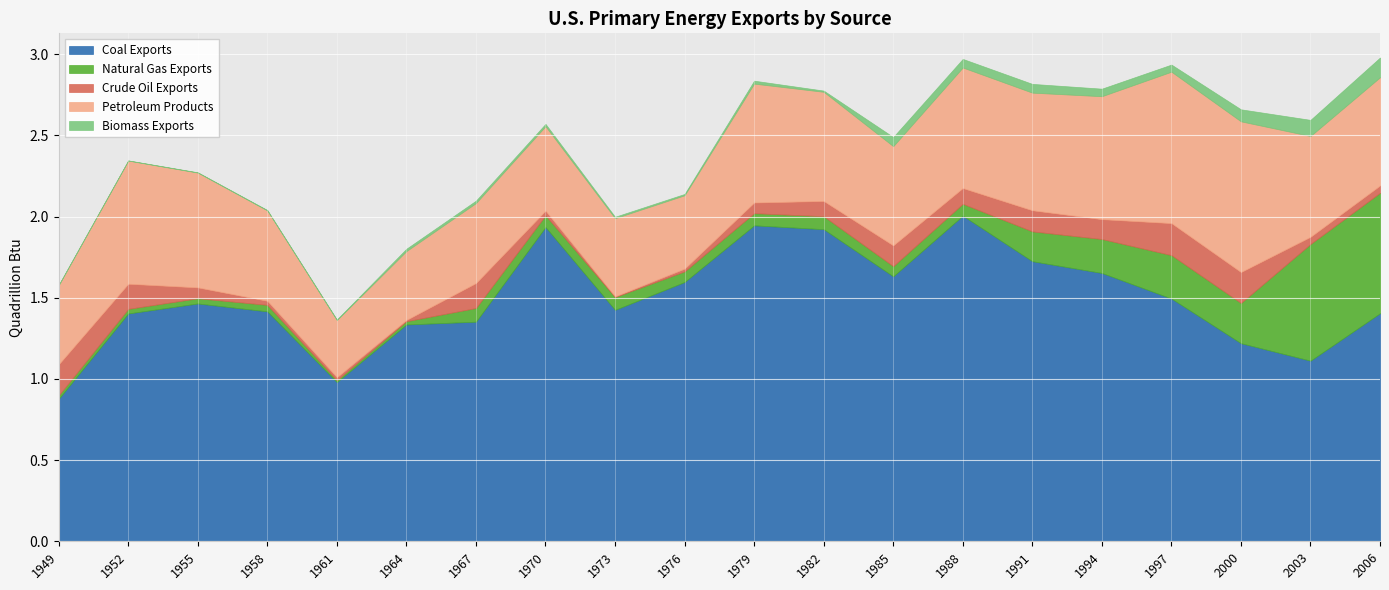

Is the value of Crude Oil Exports at 1976 greater than the value of Biomass Exports at 1958?

Yes